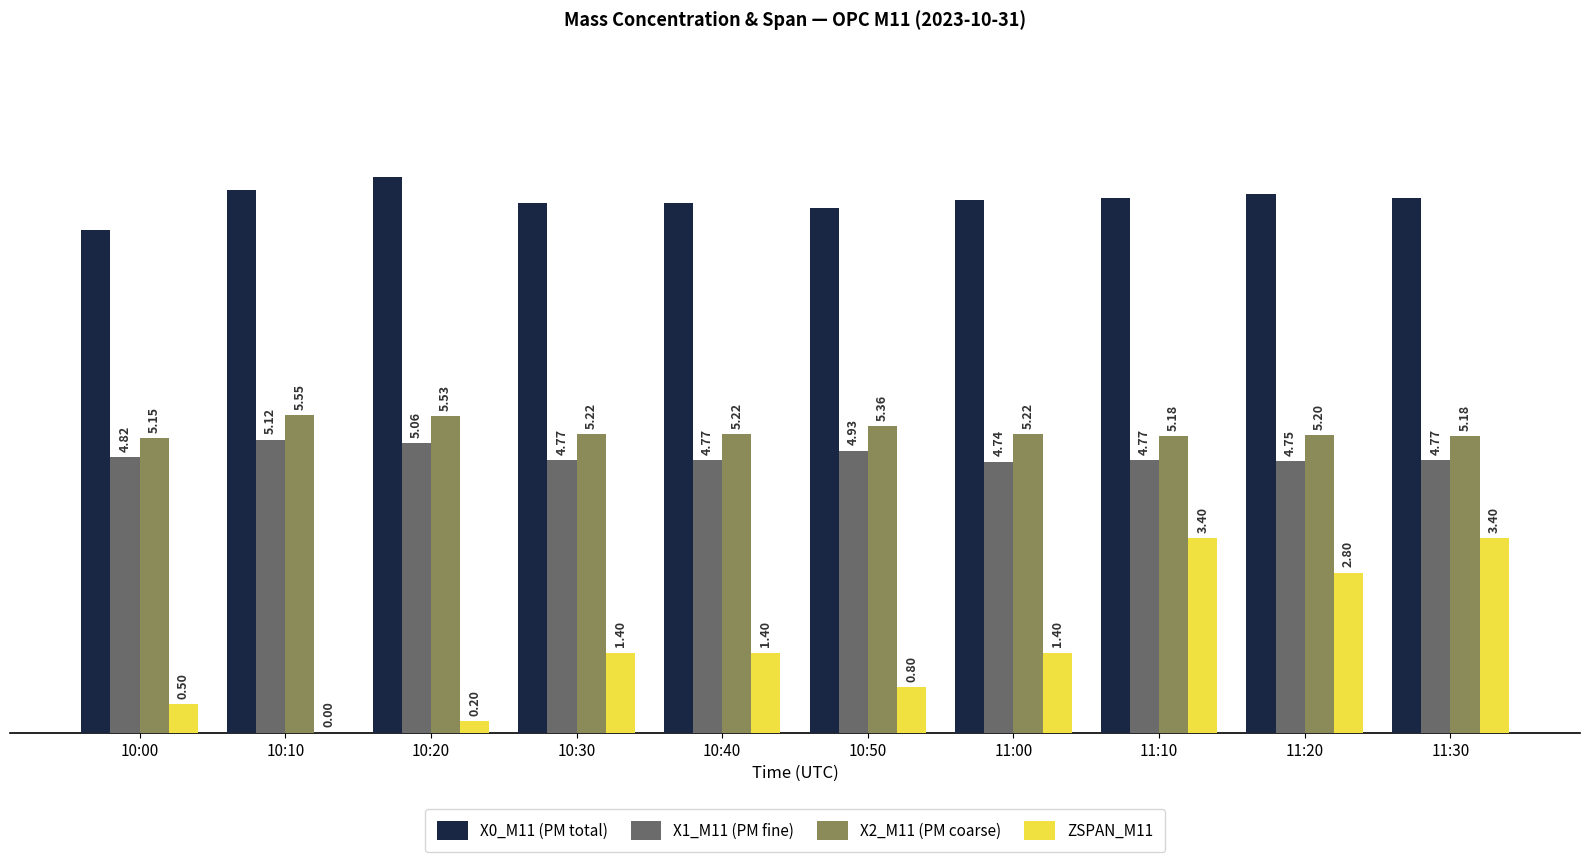

What are all the series names shown in the legend?

X0_M11 (PM total), X1_M11 (PM fine), X2_M11 (PM coarse), ZSPAN_M11